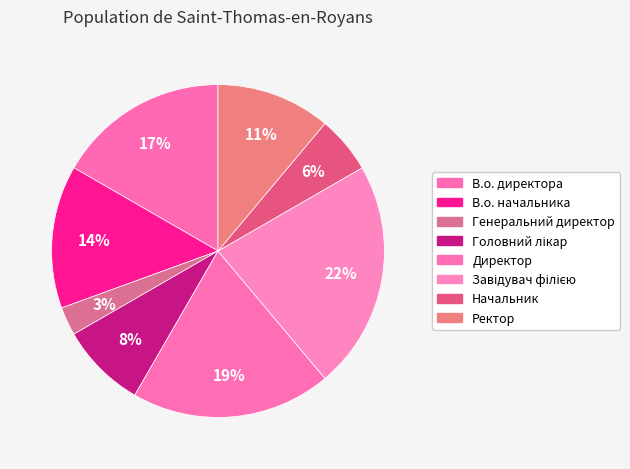

Count the number of slices in the pie.

8